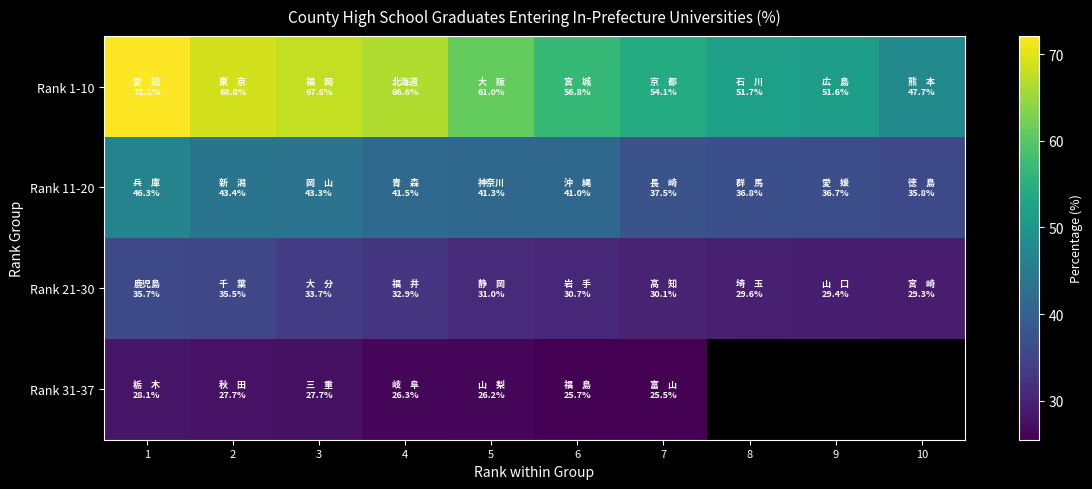

What is the difference between the highest and lowest values at 6?

31.1